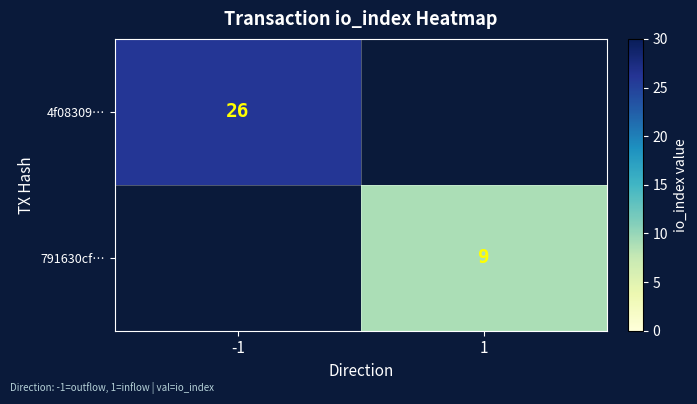

The 4f08309… series shows 11 at -1. True or false?

False